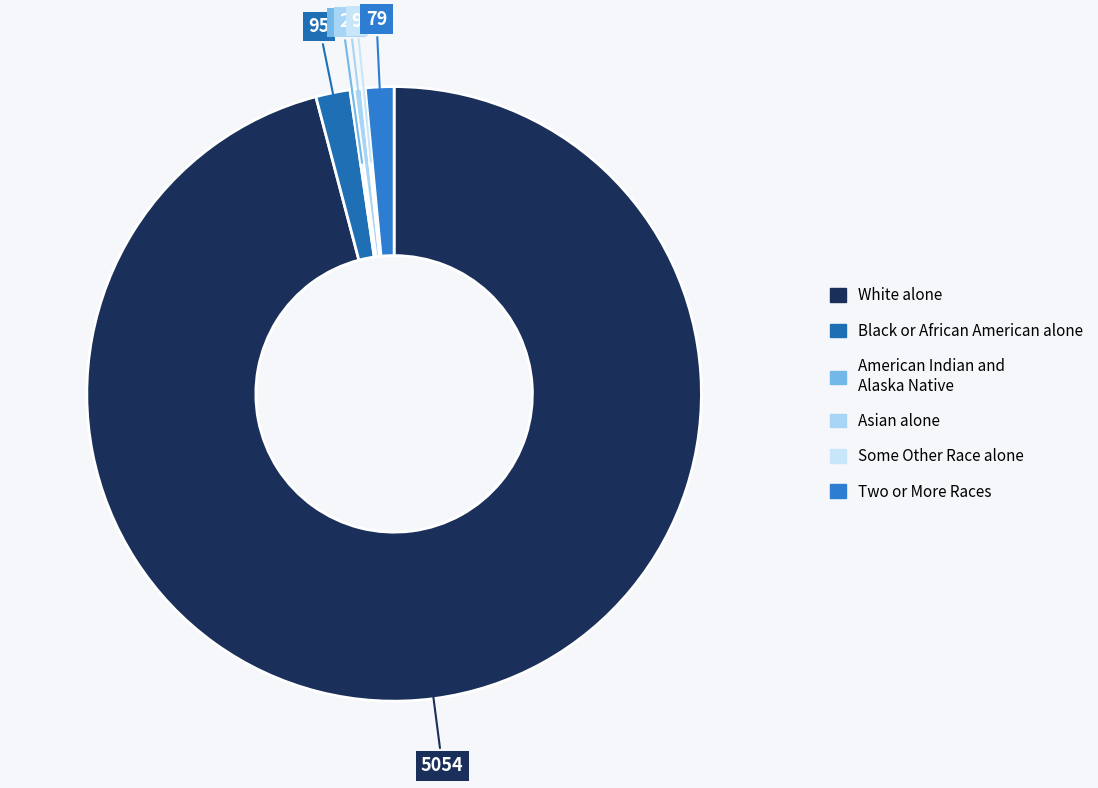

Do Some Other Race alone and Asian alone together represent more than half of the pie?

No